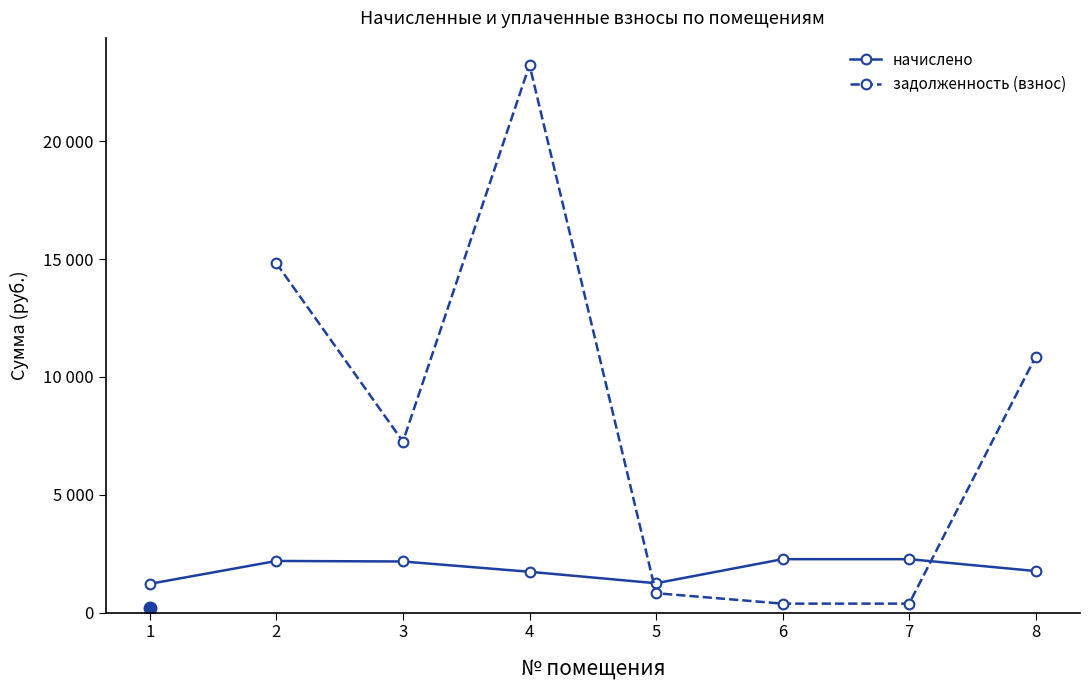

How many data points are less than 2166?

4